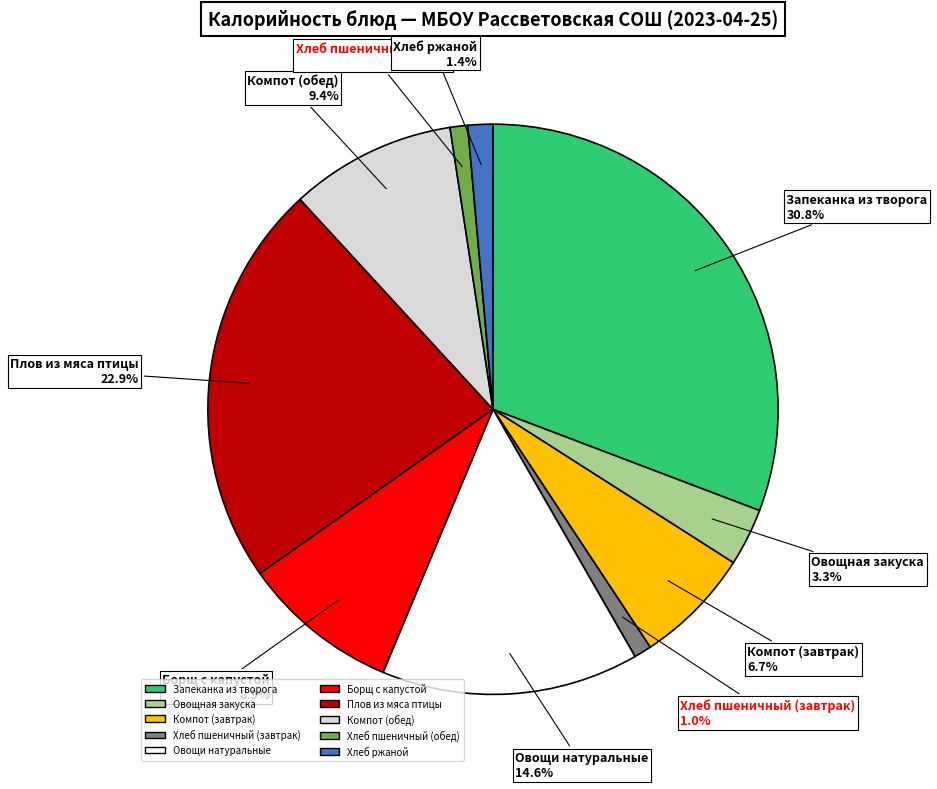

Is there a majority slice in this chart?

No